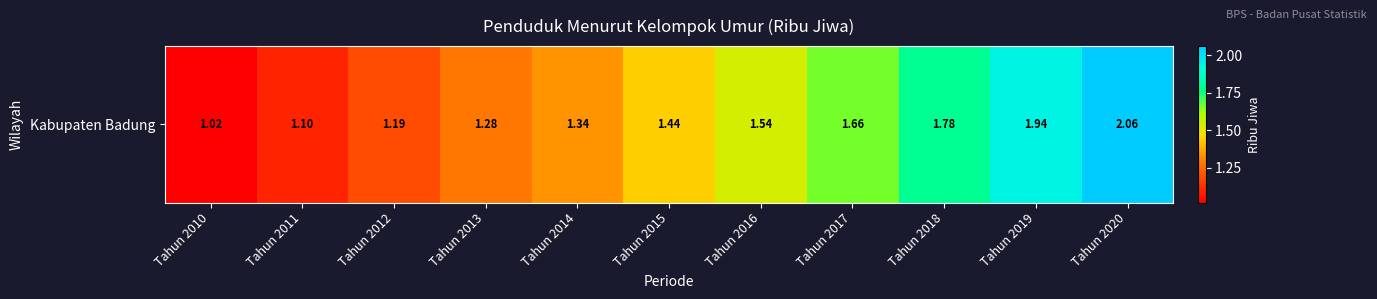

What is the maximum value shown in the chart?

2.1